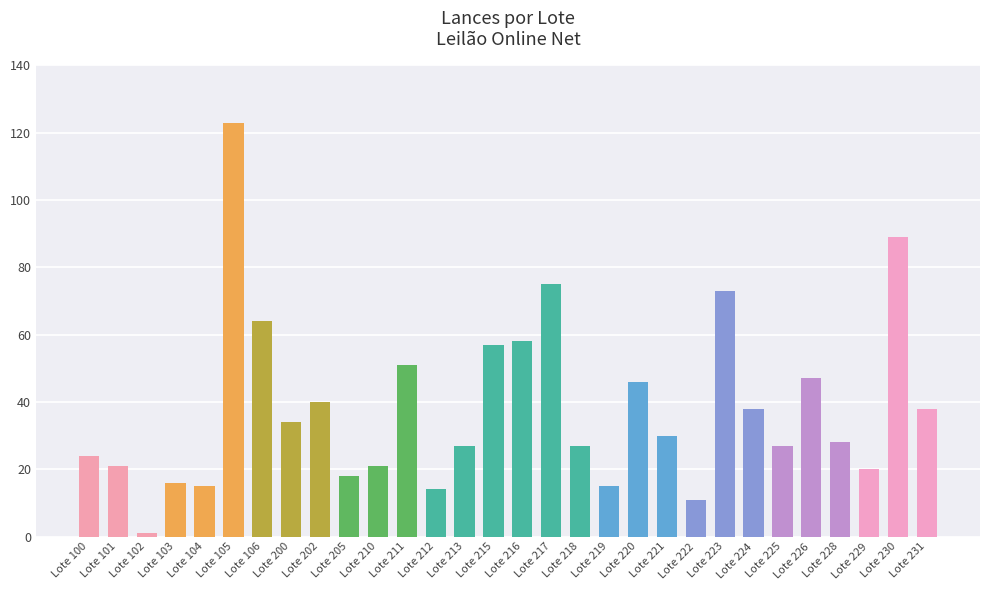

What is the difference between the maximum and minimum values?

122